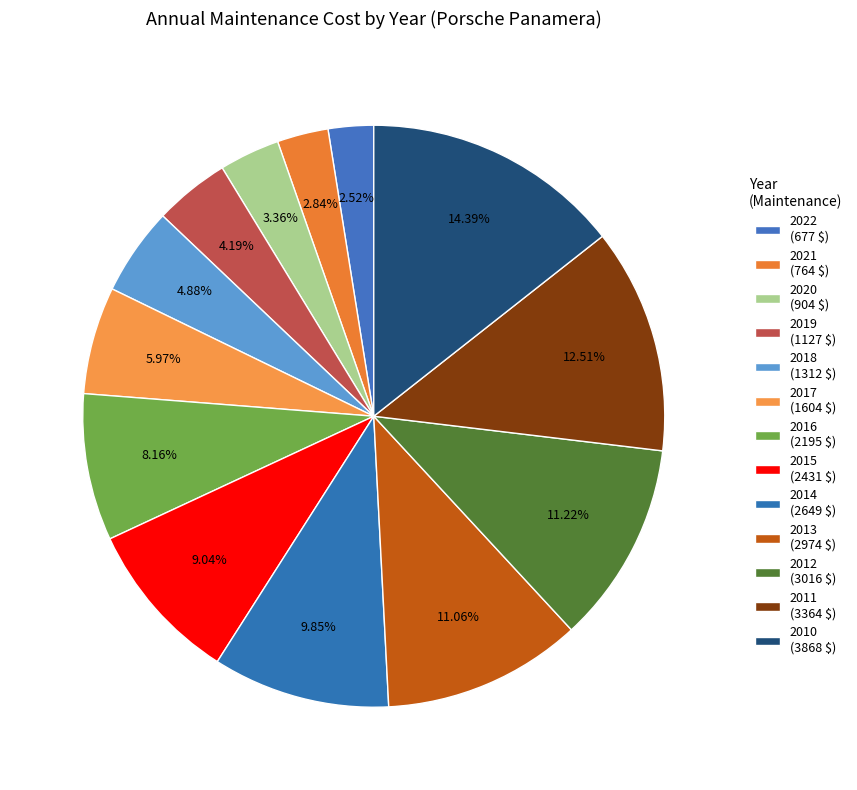

How many slices are in this pie chart?

13